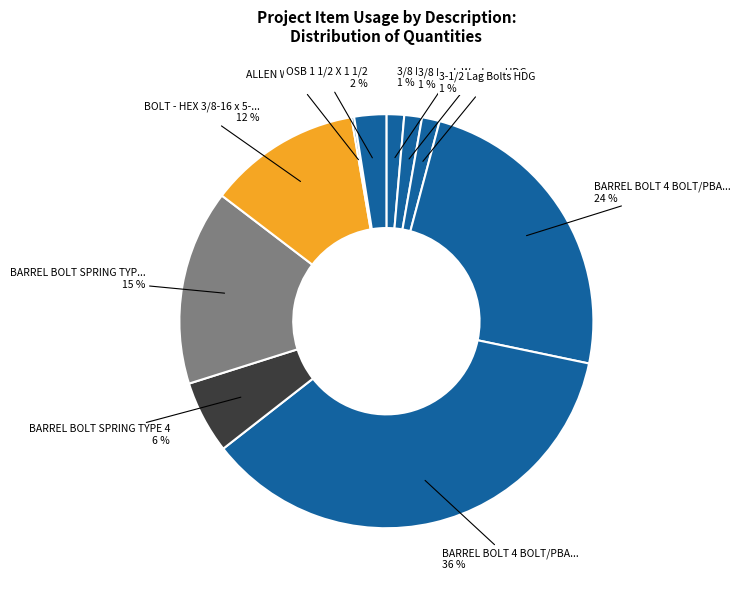

How many slices are in this pie chart?

10